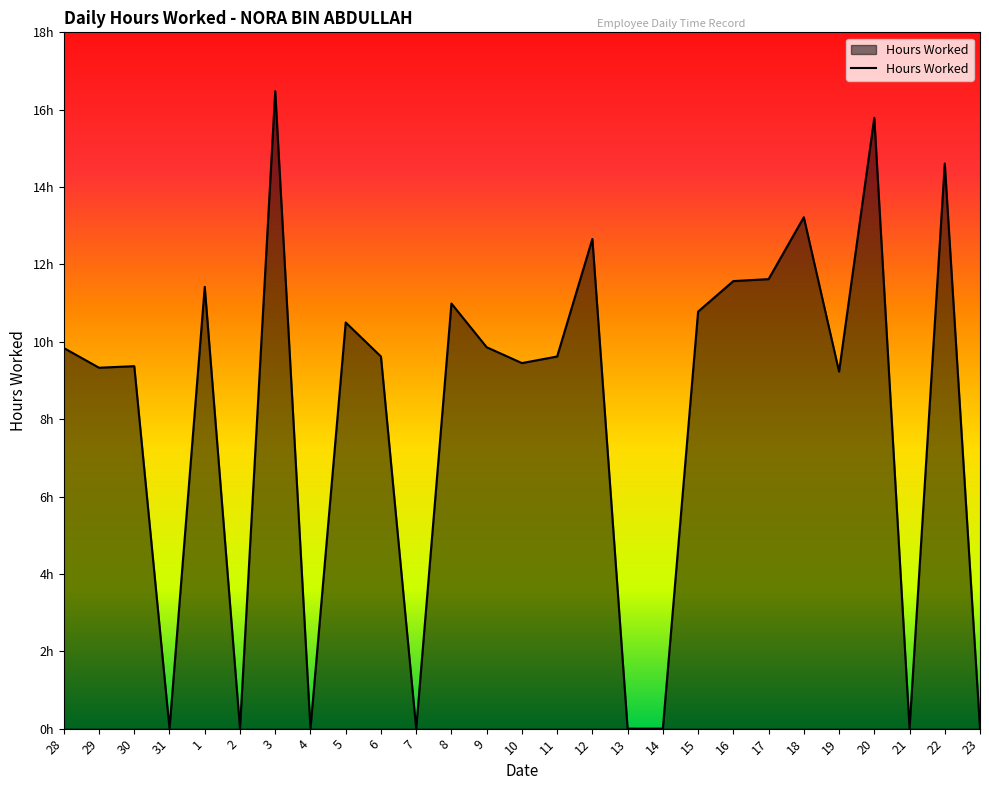

Rank the categories by value from lowest to highest.

31, 2, 4, 7, 13, 14, 21, 23, 19, 29, 30, 10, 6, 11, 28, 9, 5, 15, 8, 1, 16, 17, 12, 18, 22, 20, 3